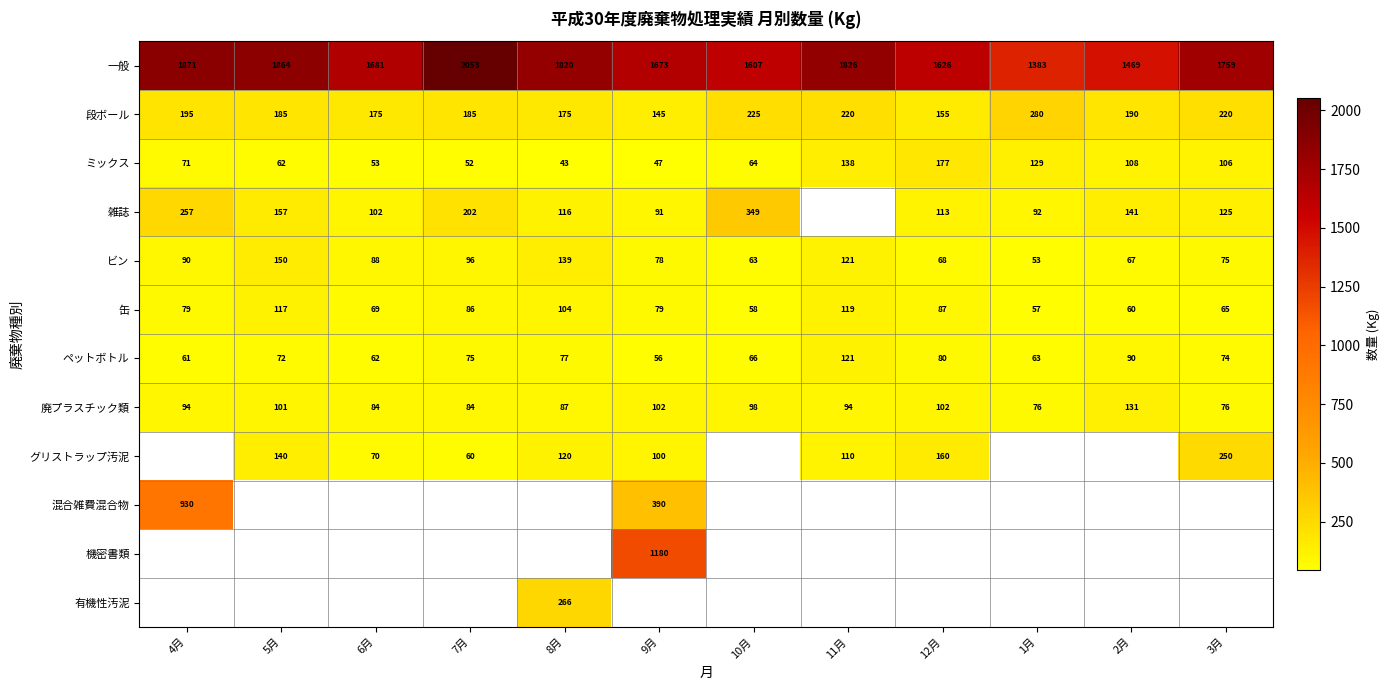

At how many categories does at least one series exceed 1133?

12